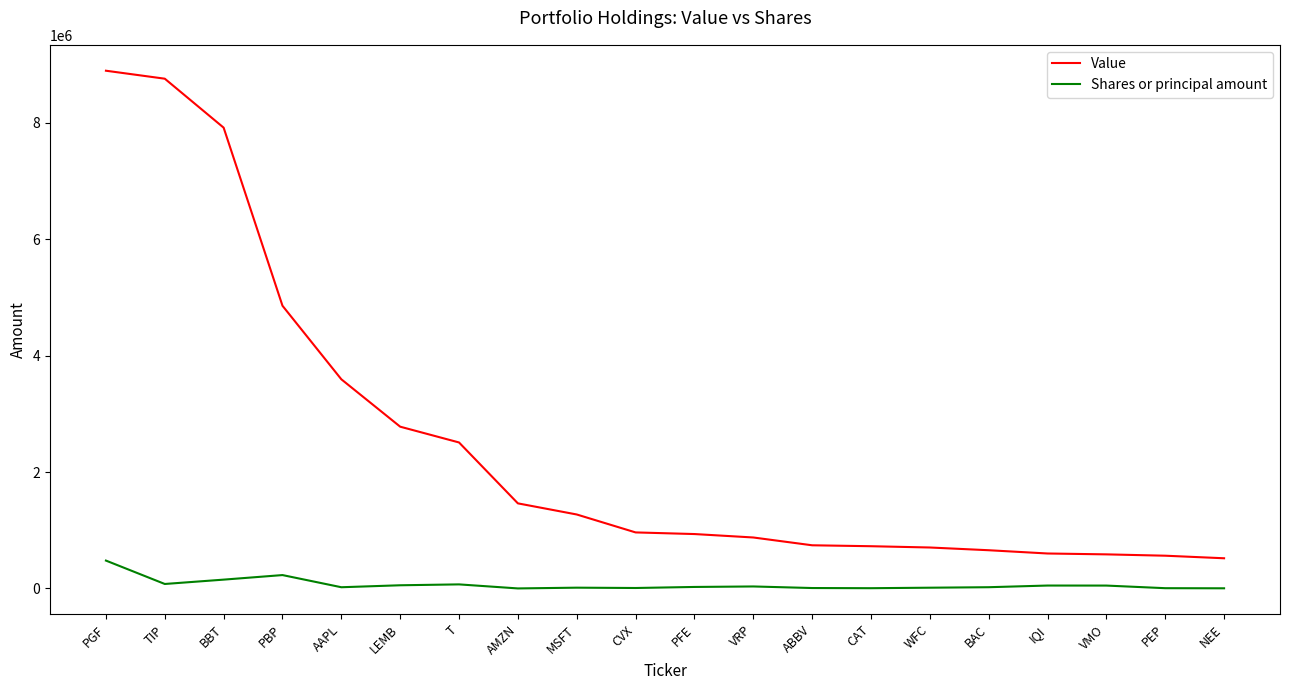

What is the spread (max minus min) of values at WFC?

690560